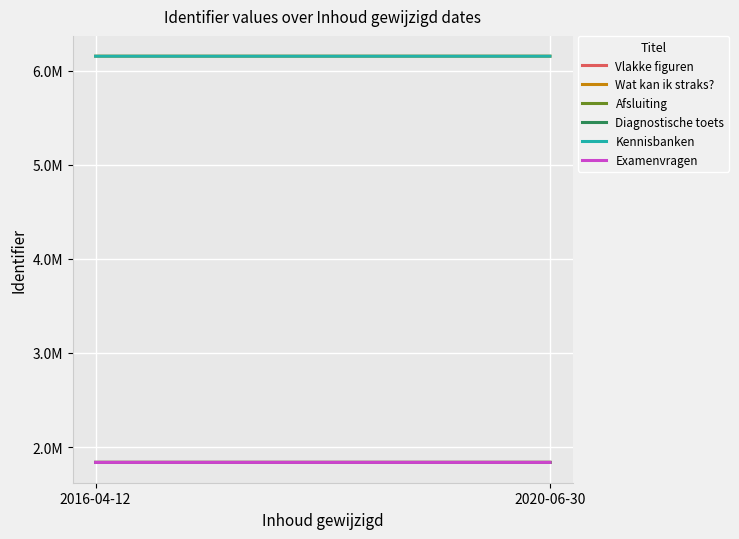

Count the number of data series in this chart.

6